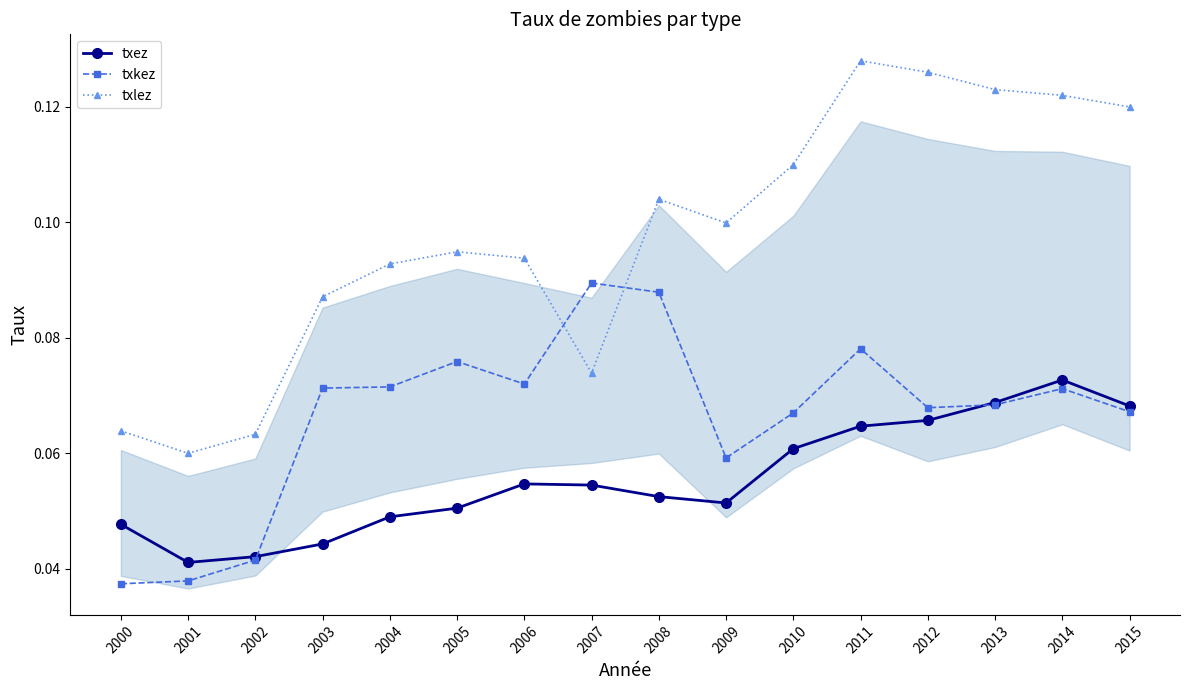

Where do txlez and txkez first cross each other?

2006 and 2007